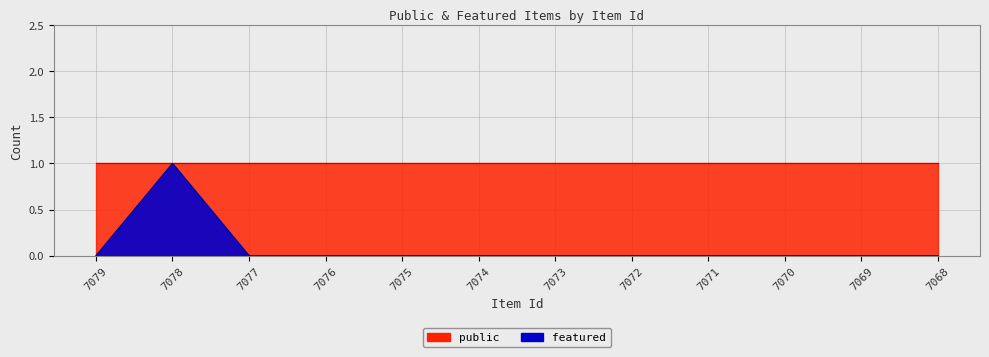

Is it true that the value at 7068 is 0?

True